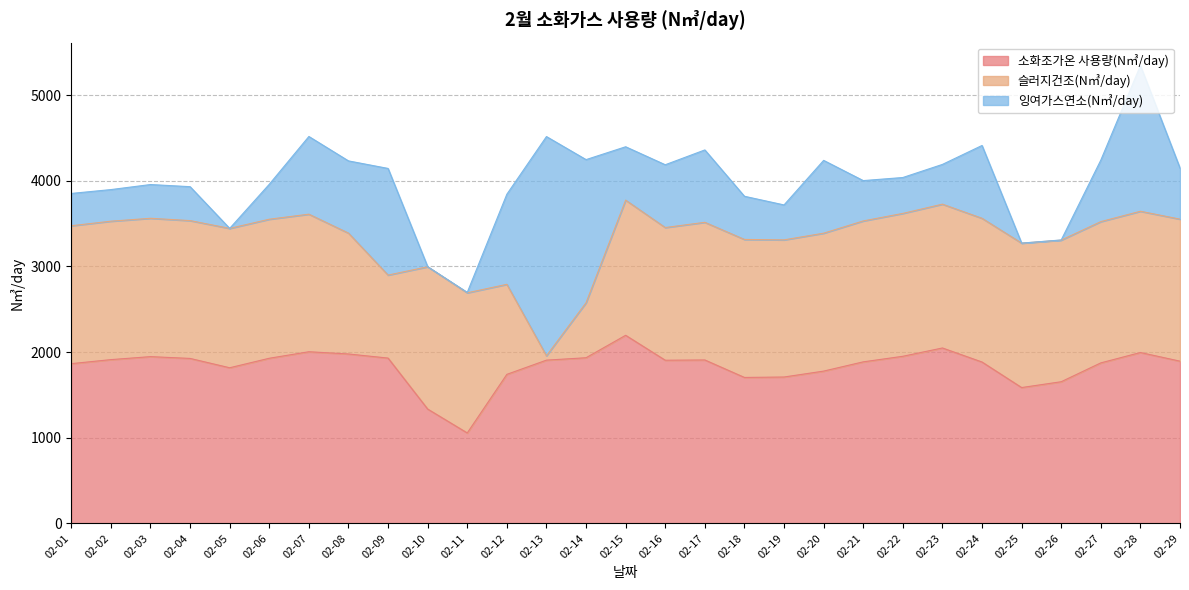

Which series has the largest total across all categories?

소화조가온 사용량(N㎥/day)